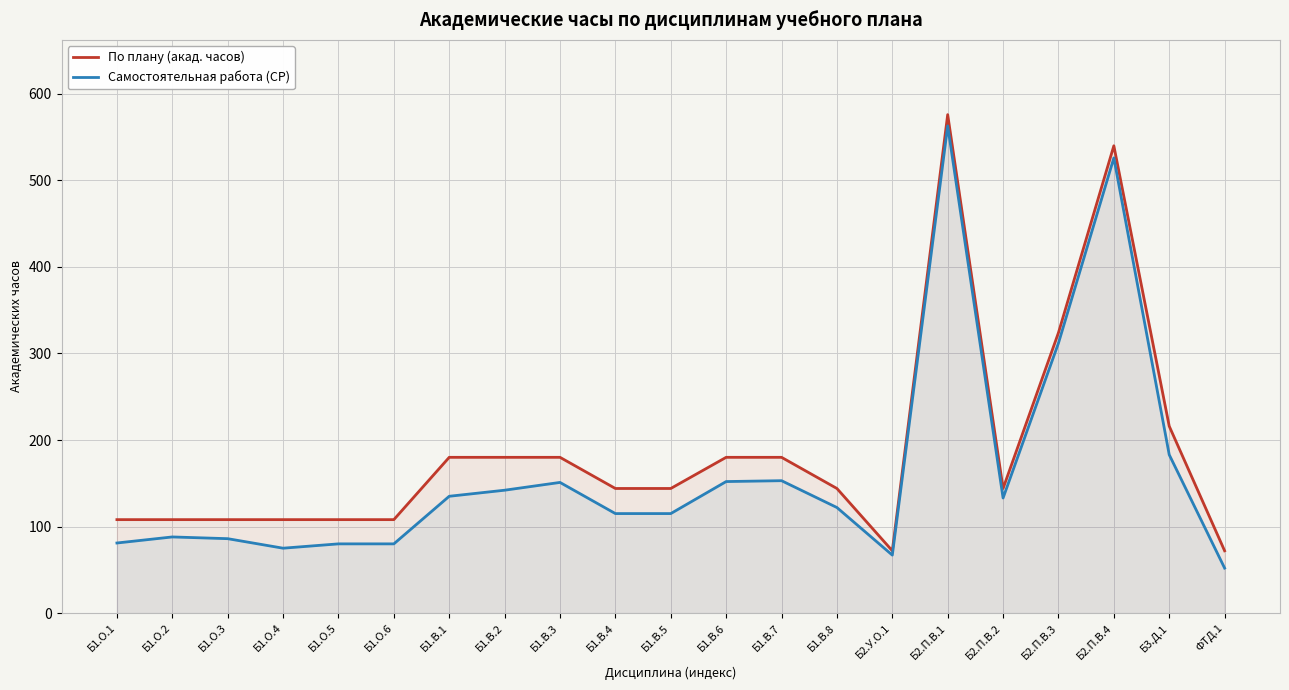

True or false: Самостоятельная работа (СР) and По плану (акад. часов) cross at least once.

False